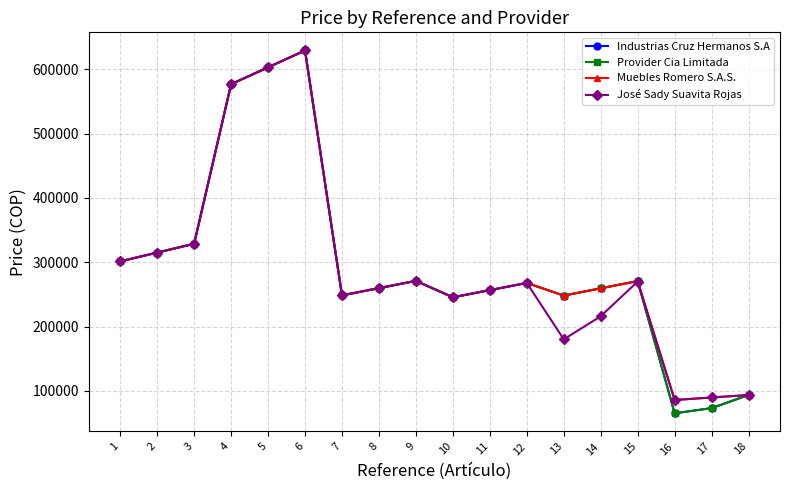

Which series ends up on top after the final intersection of Provider Cia Limitada and José Sady Suavita Rojas?

José Sady Suavita Rojas